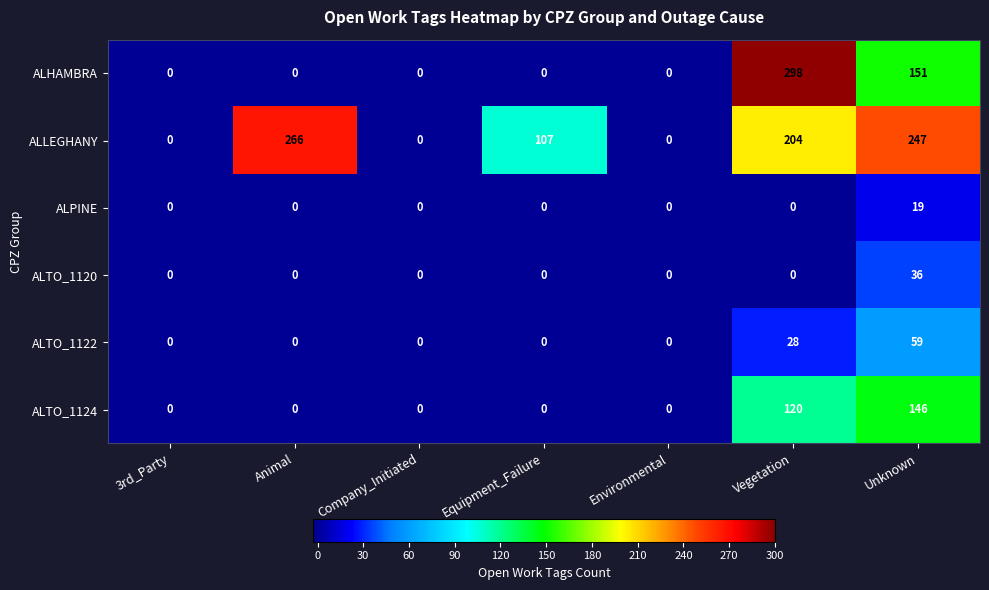

How many distinct data groups are displayed?

6